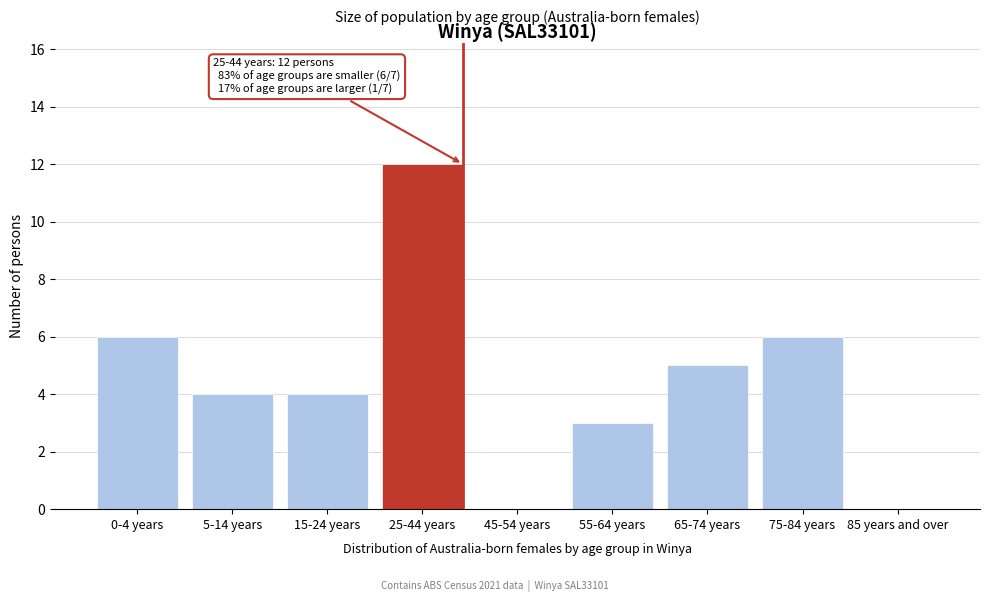

Reading left to right, transcribe all the data shown in this chart.

0-4 years=6	5-14 years=4	15-24 years=4	25-44 years=12	45-54 years=0	55-64 years=3	65-74 years=5	75-84 years=6	85 years and over=0